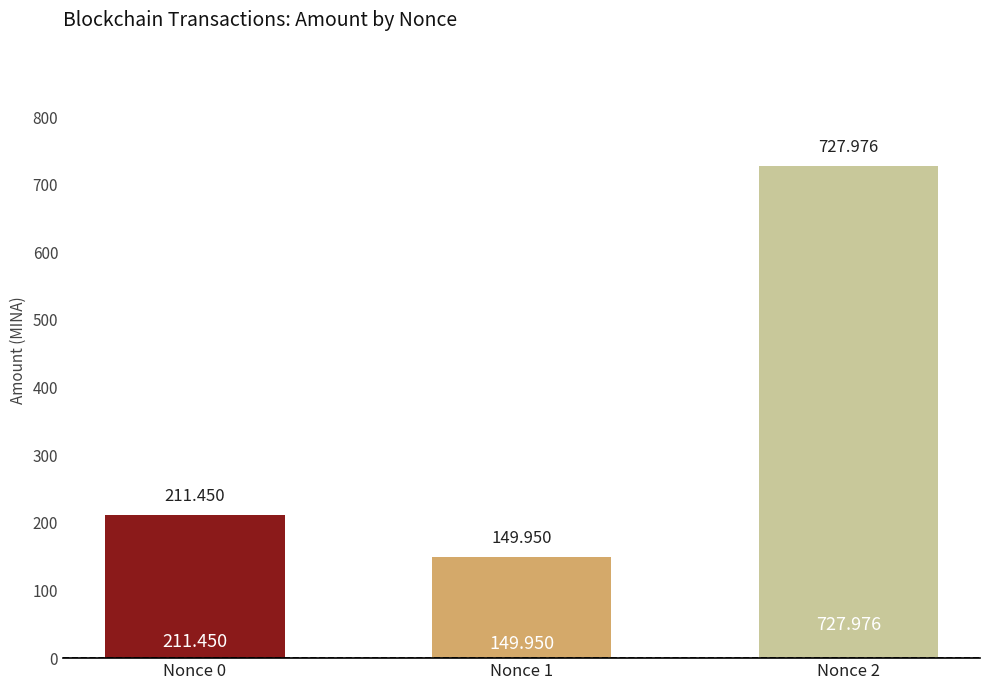

Is it true that the value at Nonce 1 is 40.1?

False